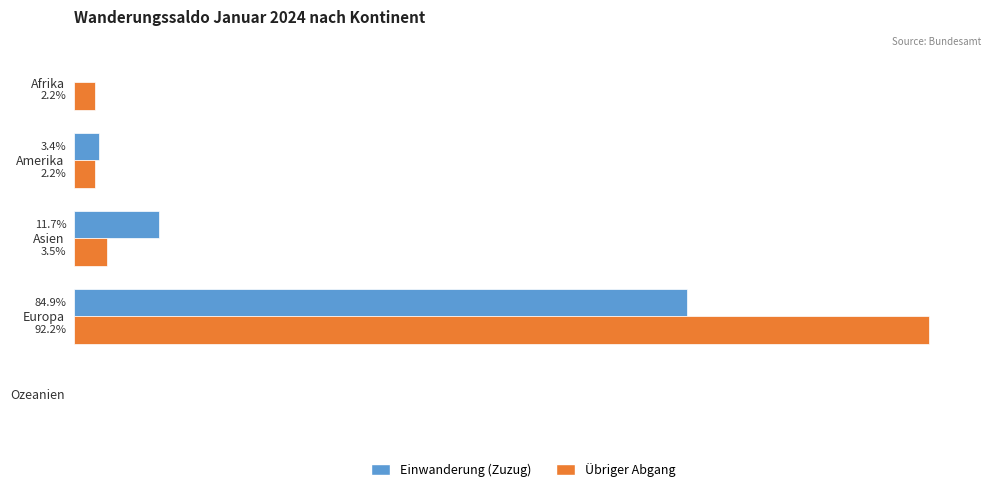

At how many categories does at least one series exceed 9?

2